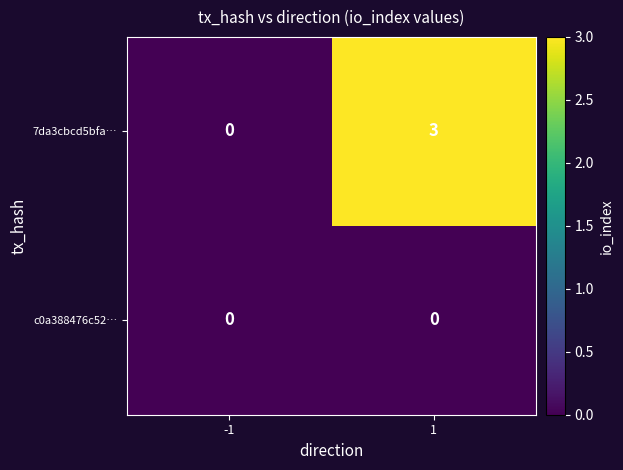

Is the value of 7da3cbcd5bfa… at 1 greater than the value of c0a388476c52… at 1?

Yes